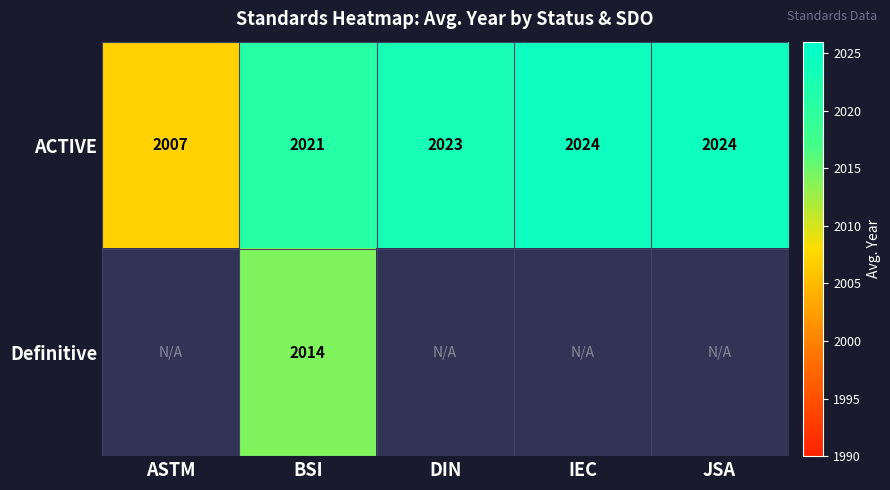

How many values in the ACTIVE series are below 2023?

2